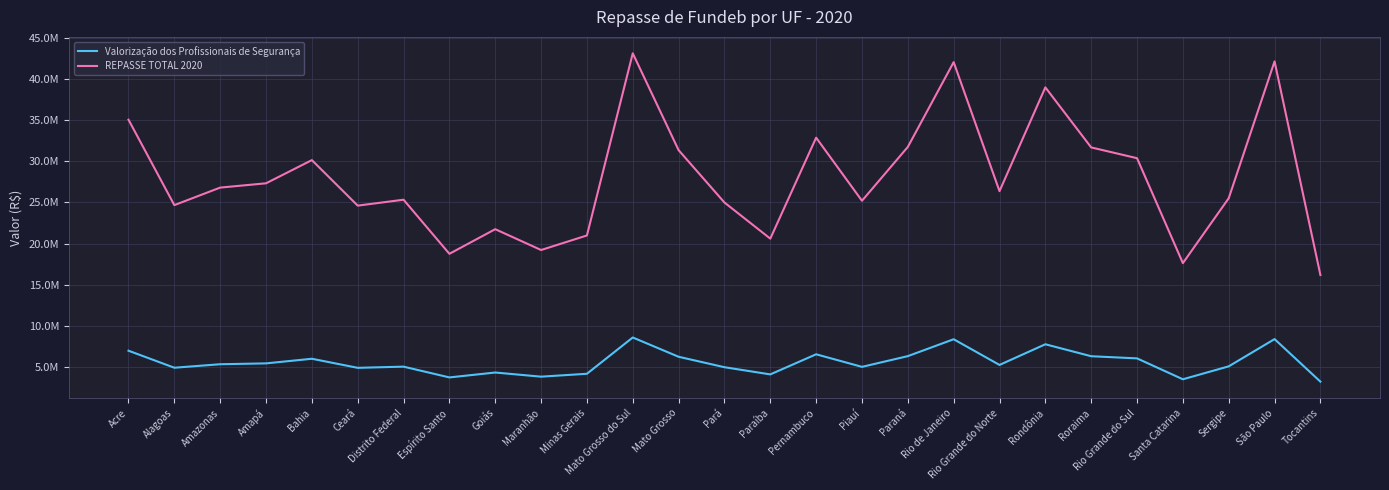

At Alagoas, list the series in order from smallest to largest.

Valorização dos Profissionais de Segurança, REPASSE TOTAL 2020